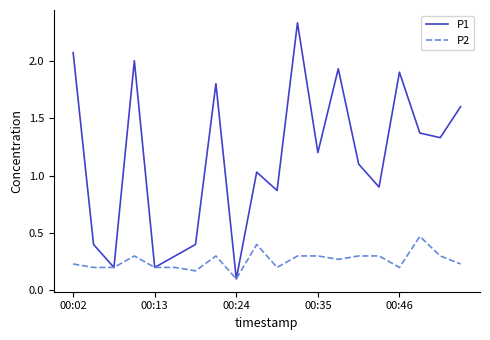

Which series has the largest total across all categories?

P1